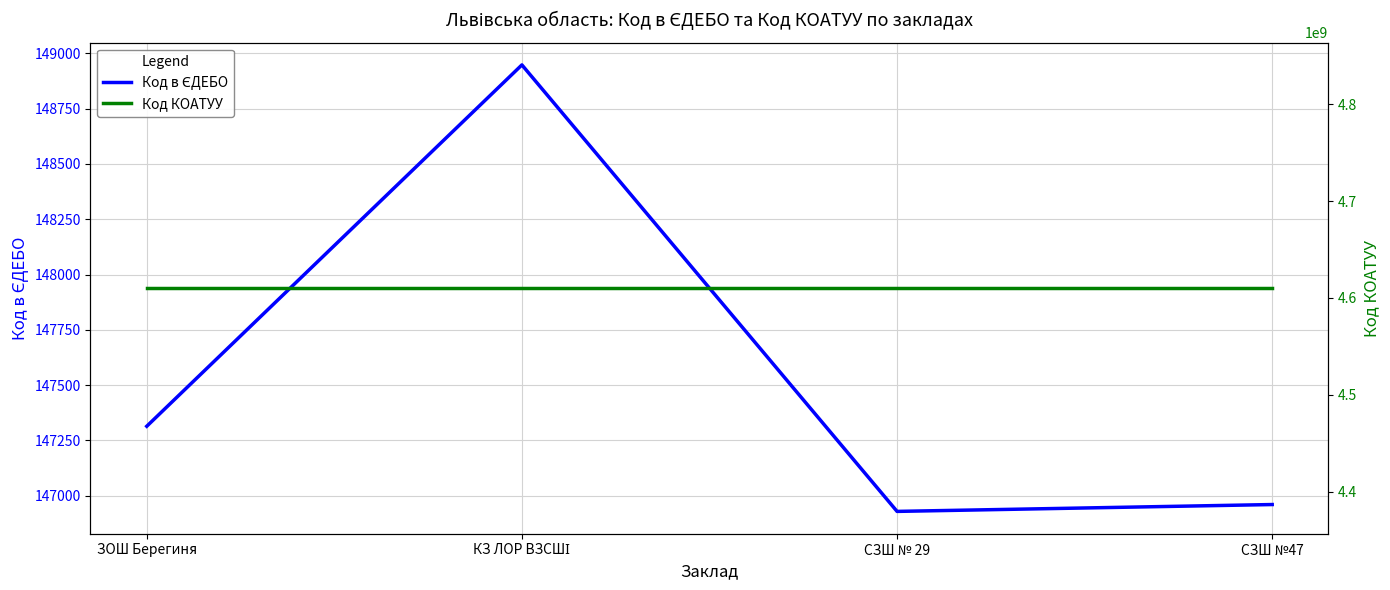

What is the label of the 4th point from the right?

ЗОШ Берегиня